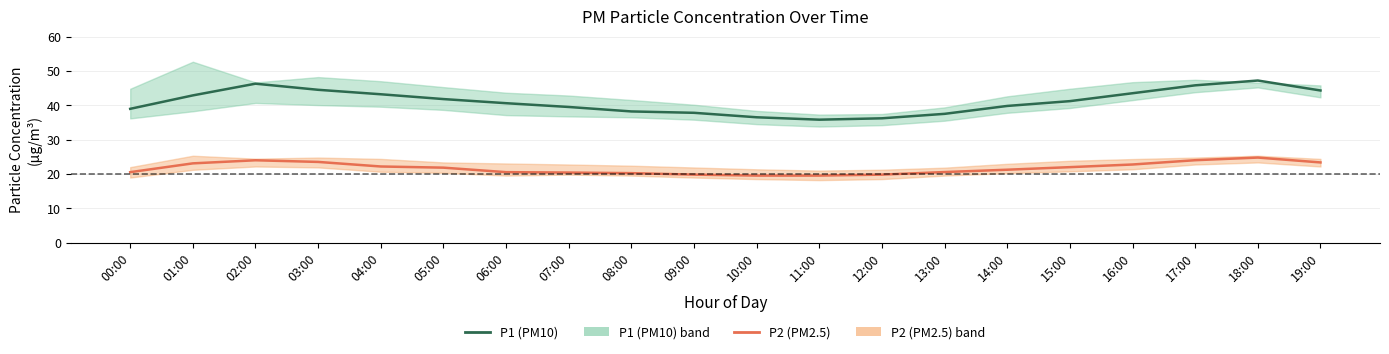

What are all the series names shown in the legend?

P1 (PM10), P2 (PM2.5)